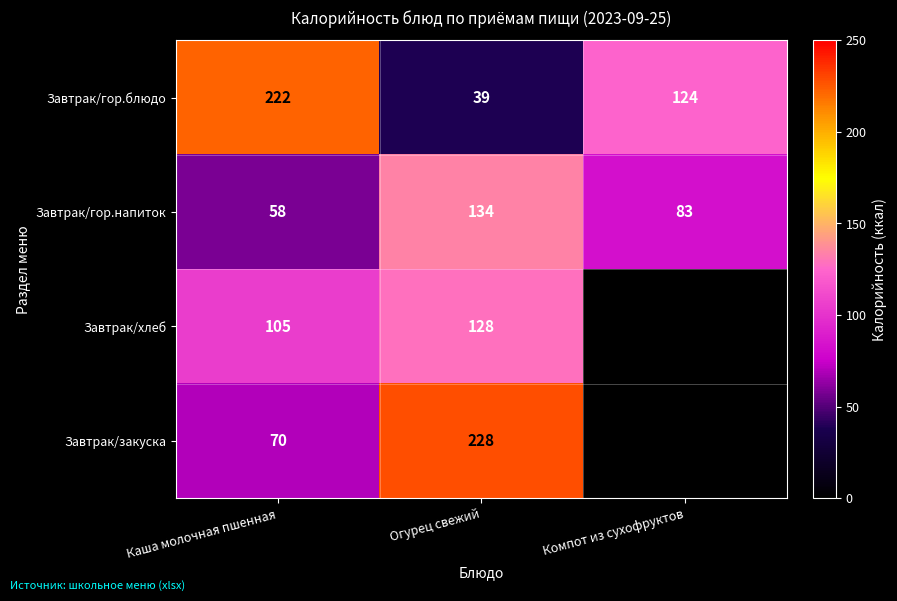

What is the sum of the Завтрак/гор.блюдо values at Компот из сухофруктов and Огурец свежий?

163